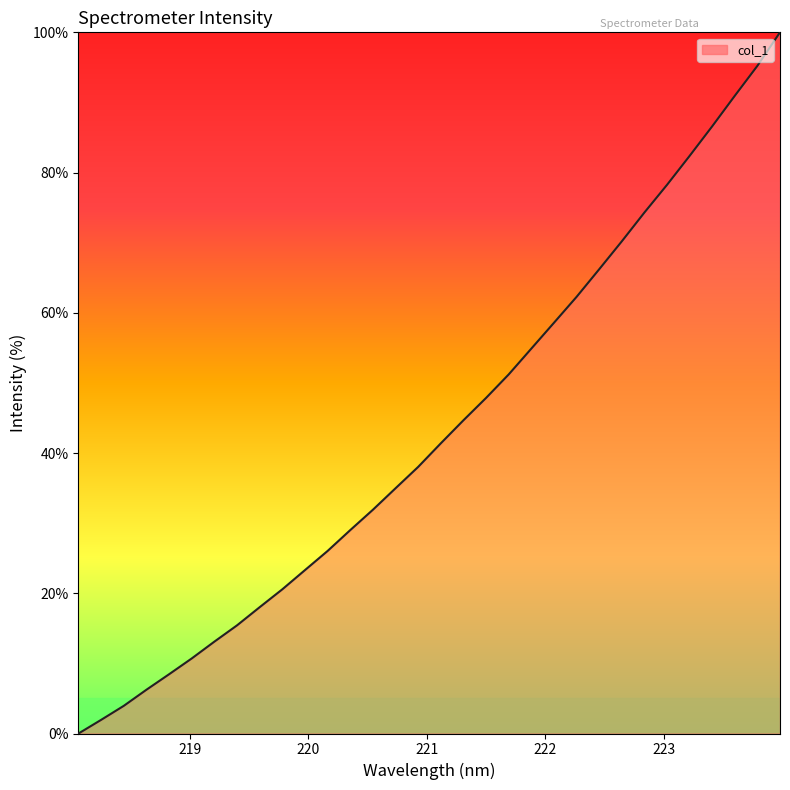

What is the greatest value displayed?

100.0